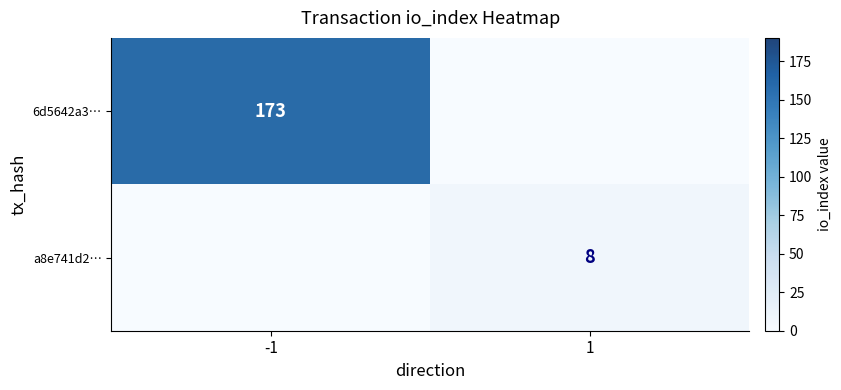

What is the difference between the a8e741d2… values at 1 and -1?

8